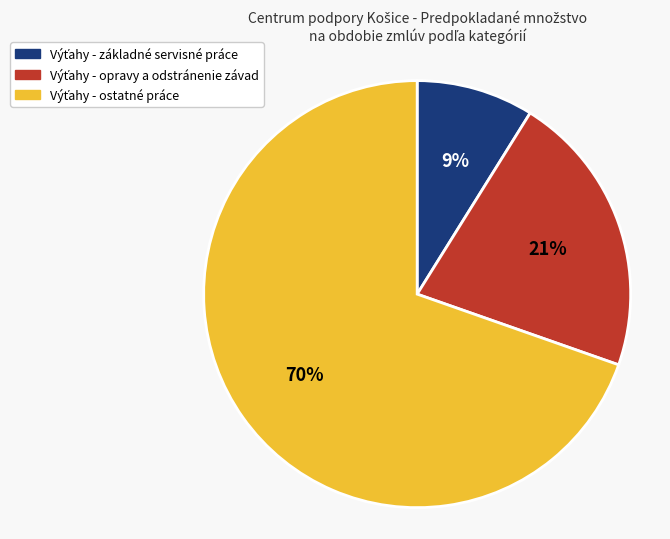

Does any single category account for the majority?

Yes